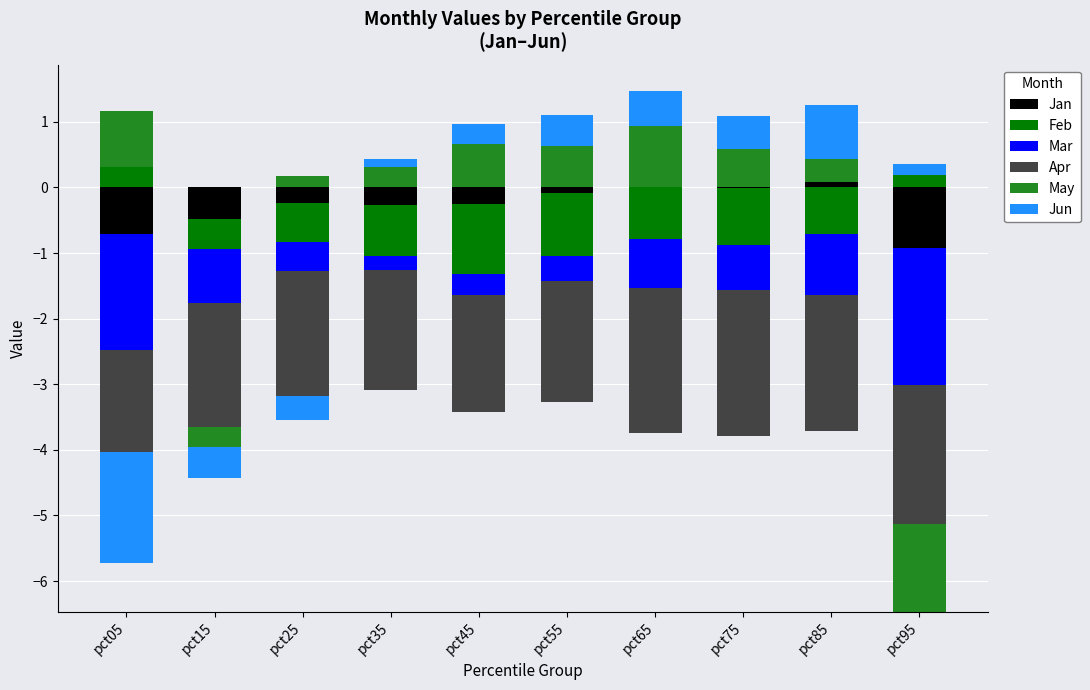

The Jun series shows 1.2 at pct85. True or false?

False